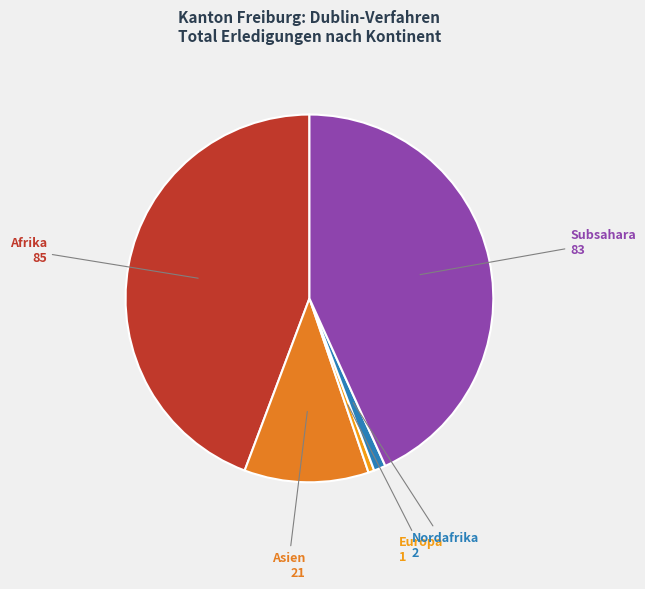

Does Nordafrika represent more than half of the total?

No